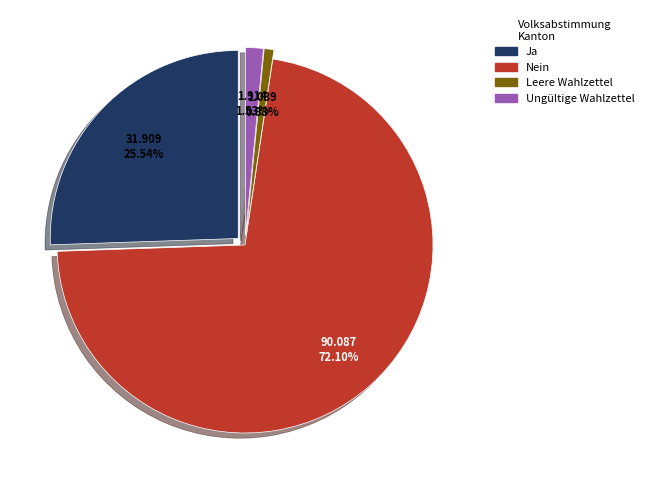

To the nearest percent, what portion does Nein represent?

72%